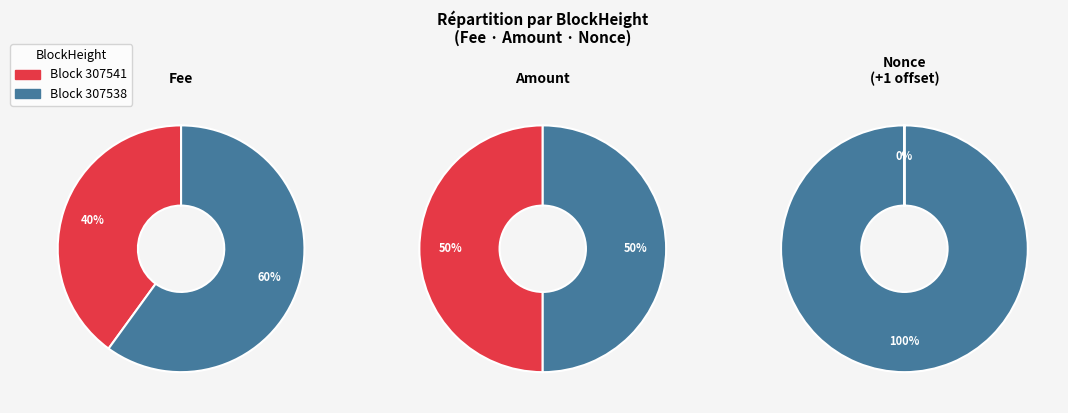

Is it true that 307541 is 13% of the pie?

False